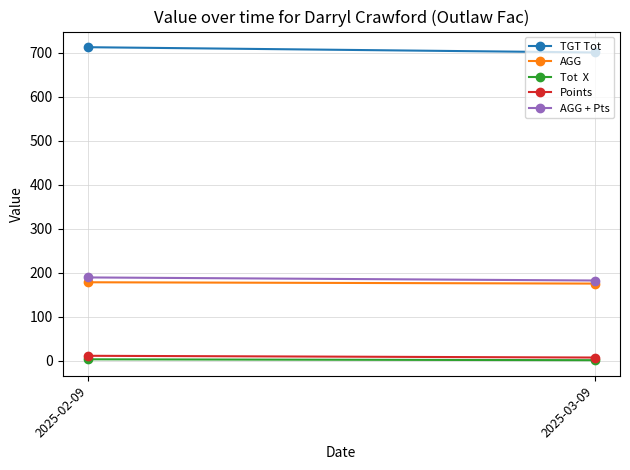

What position from the left is 2025-02-09?

1